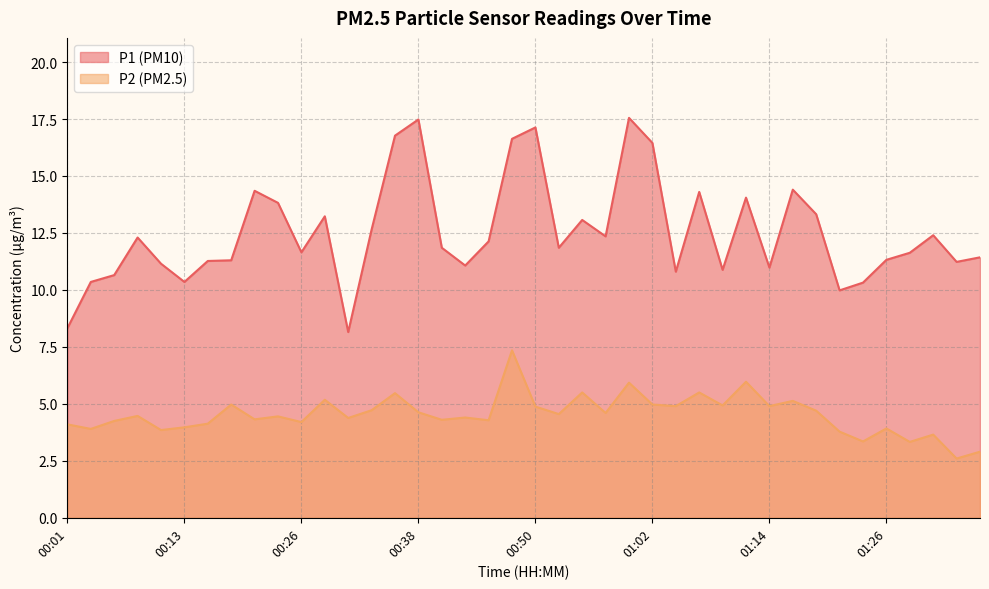

At which label does P1 first exceed 11?

00:09